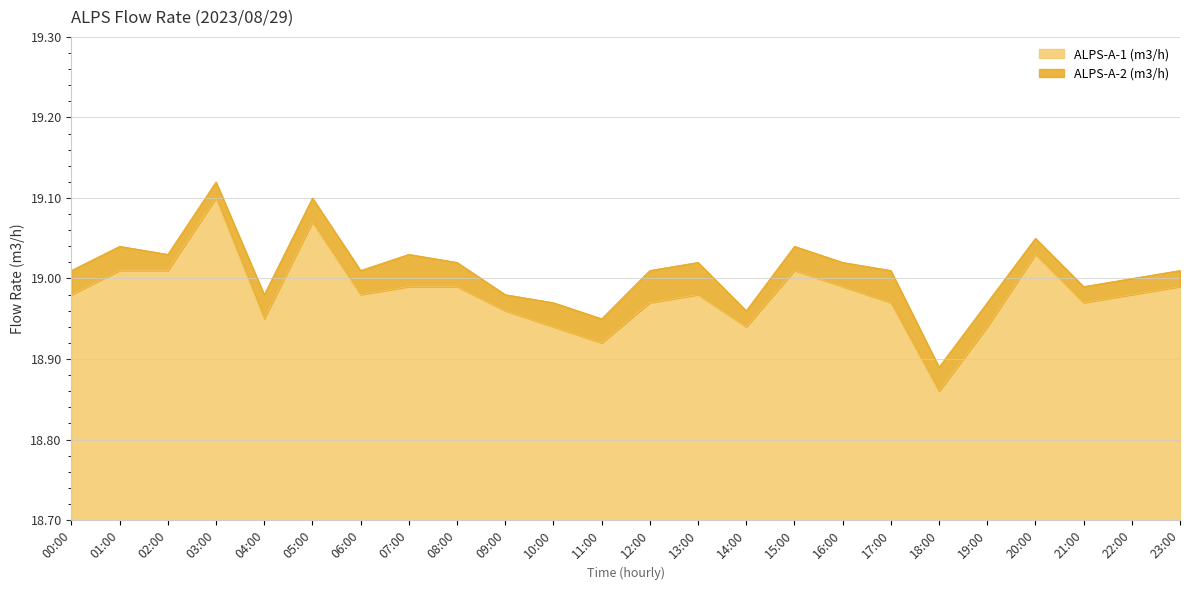

Which category has the highest value in the ALPS-A-2 (m3/h) series?

03:00